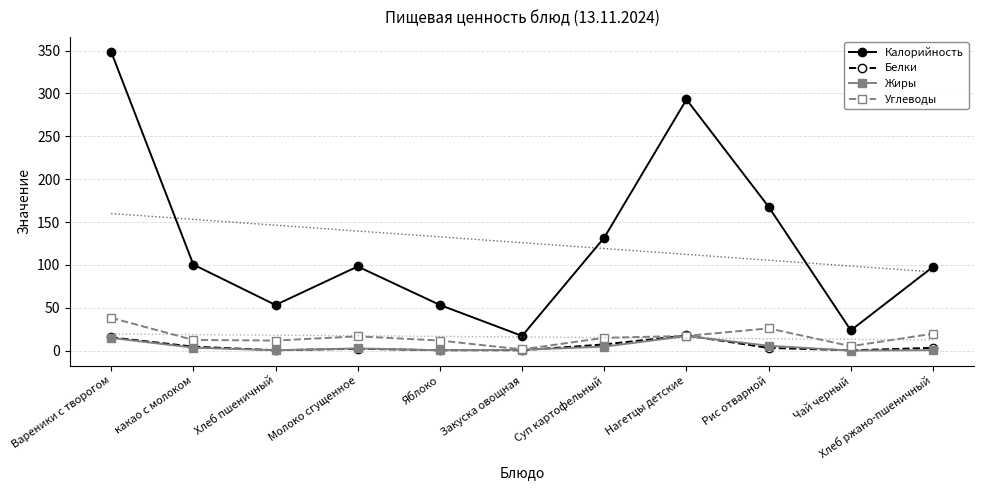

How many times do Углеводы and Белки cross each other?

2